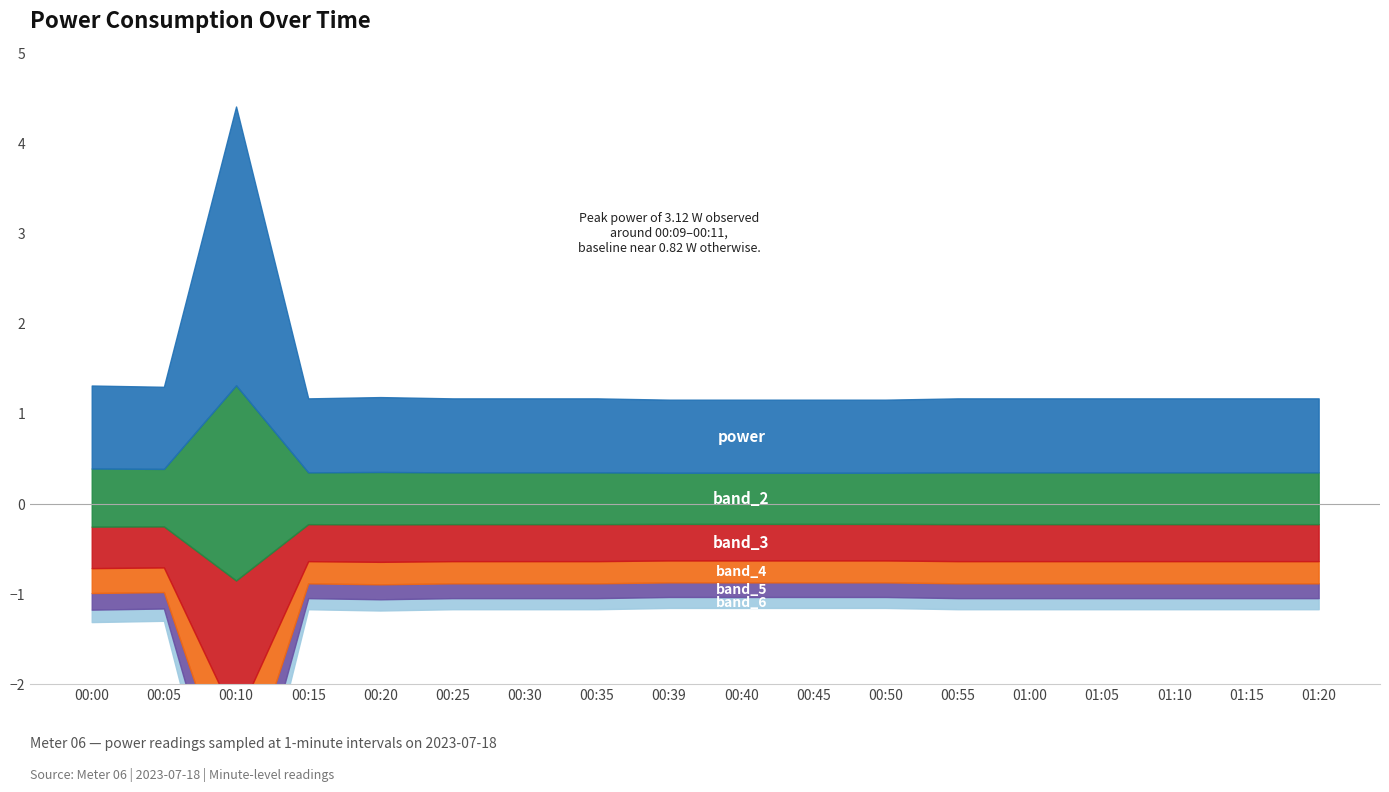

Read the value at 01:05.

0.8